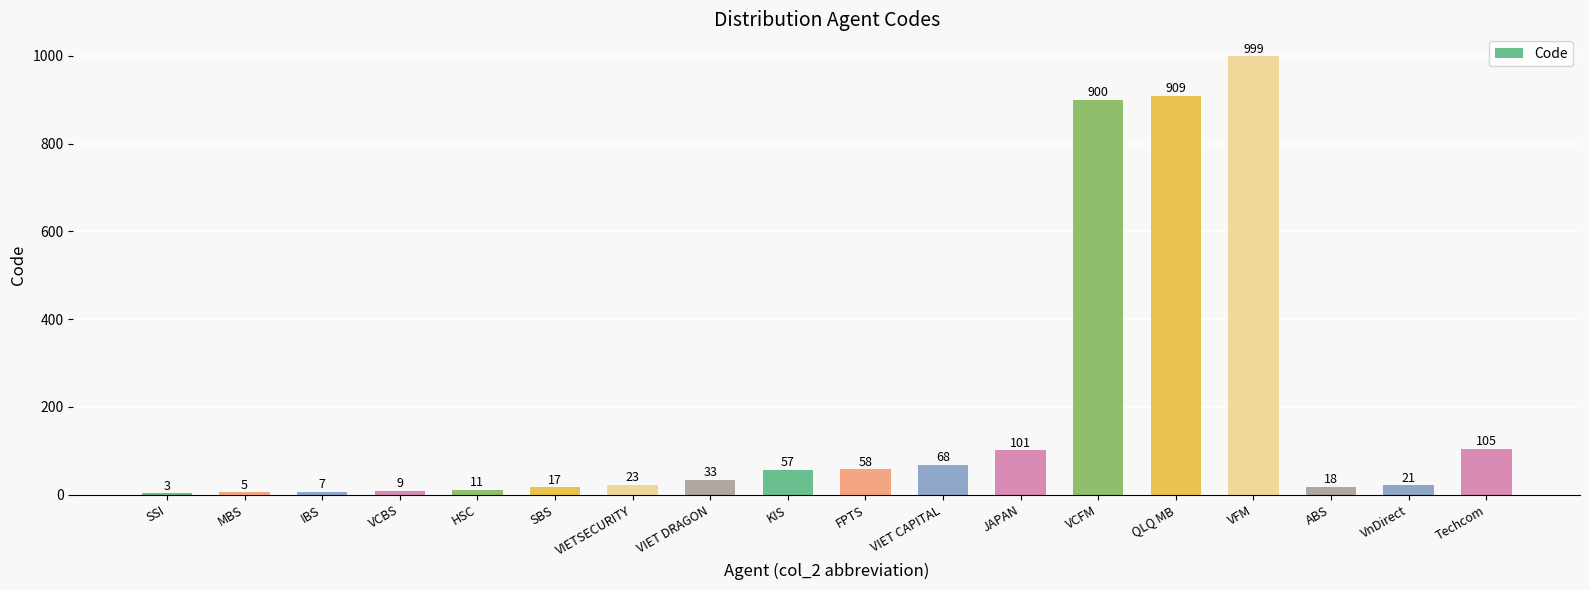

What is the sum of the values at VFM and VCFM?

1899